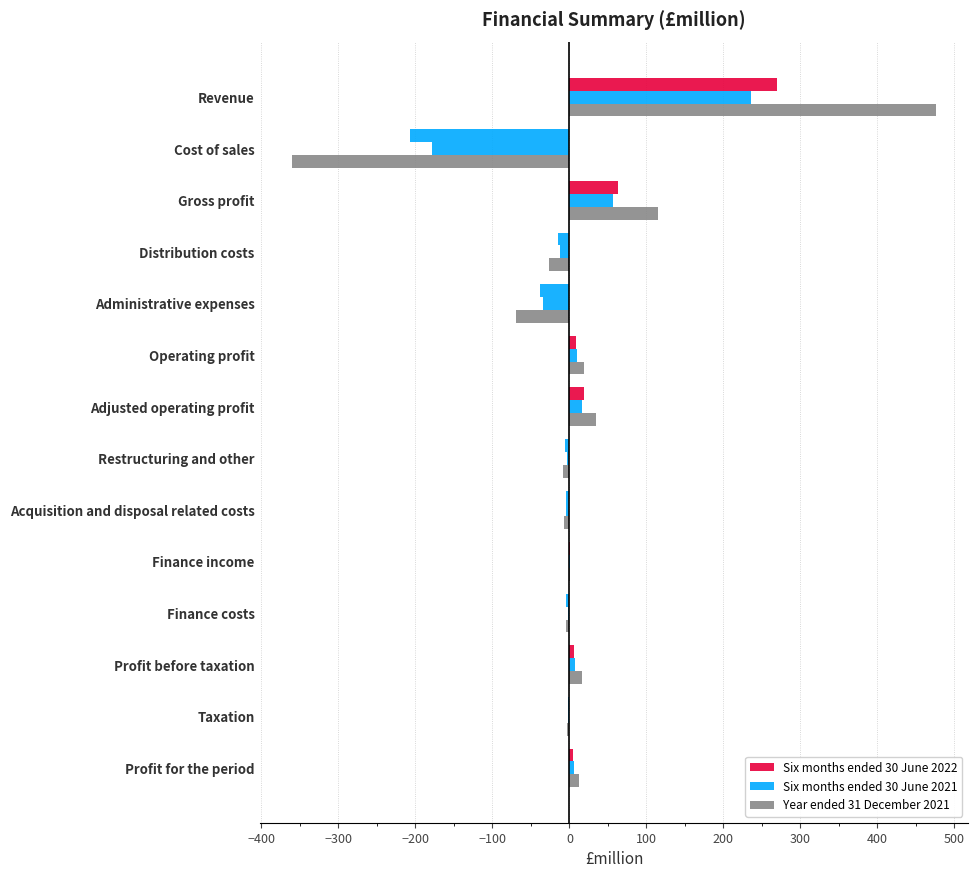

How many series are shown in this chart?

3